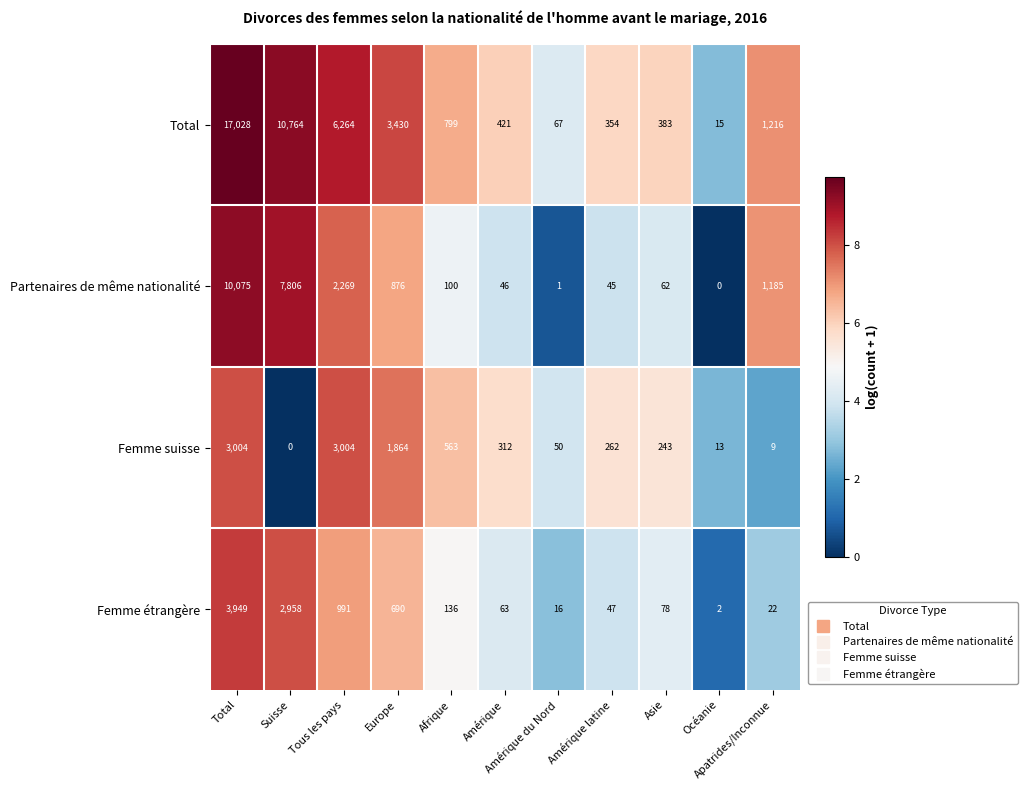

What is the sum of all Femme suisse values?

9324